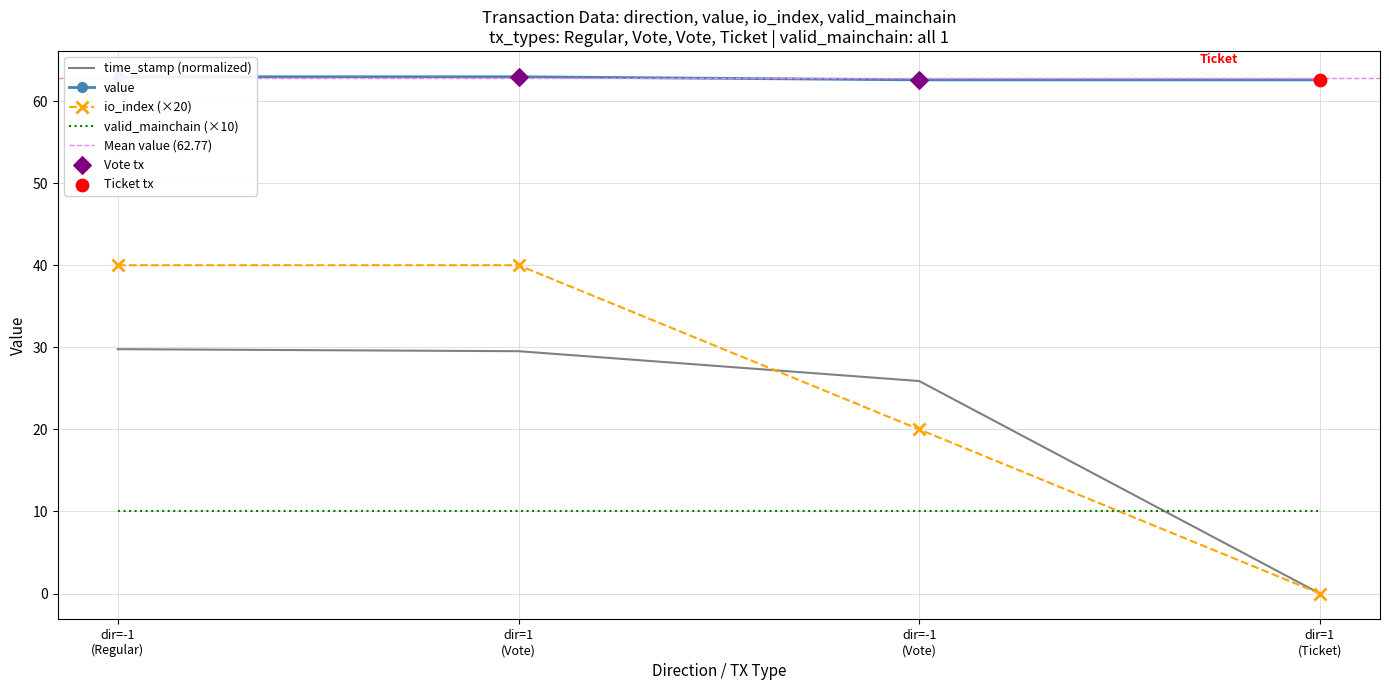

Which series reaches the maximum Y coordinate?

value